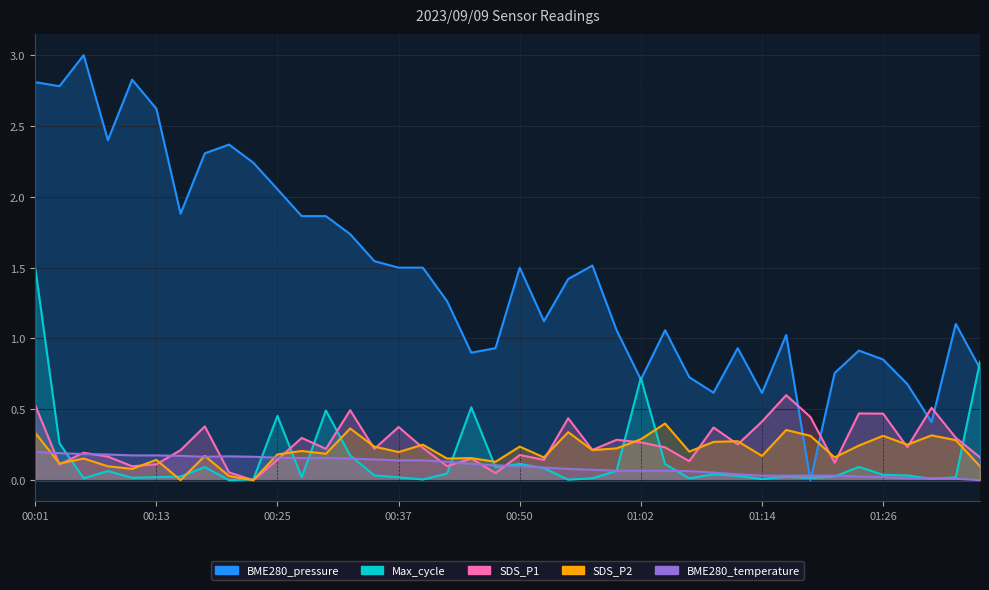

What are all the series names shown in the legend?

SDS_P1, SDS_P2, BME280_temperature, BME280_pressure, Max_cycle